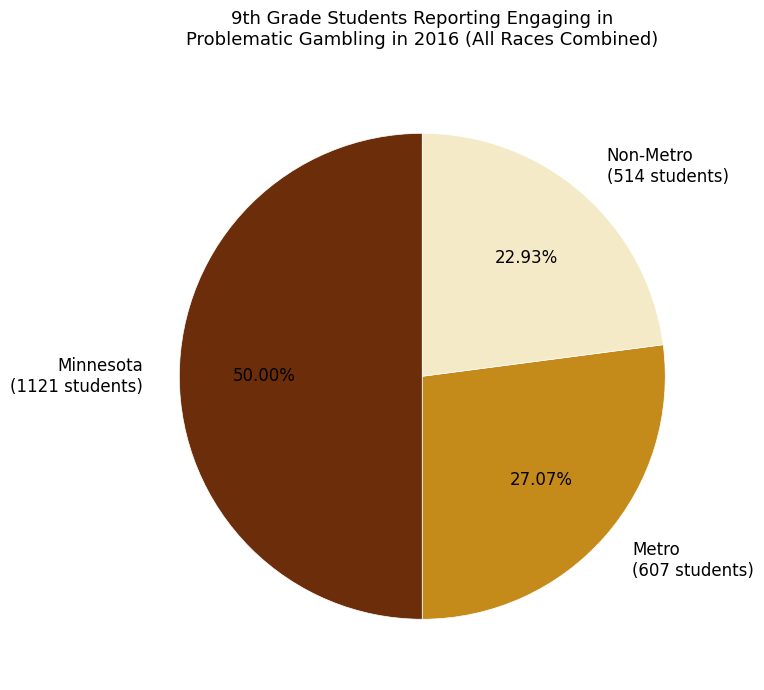

To the nearest percent, what portion does Non-Metro represent?

23%